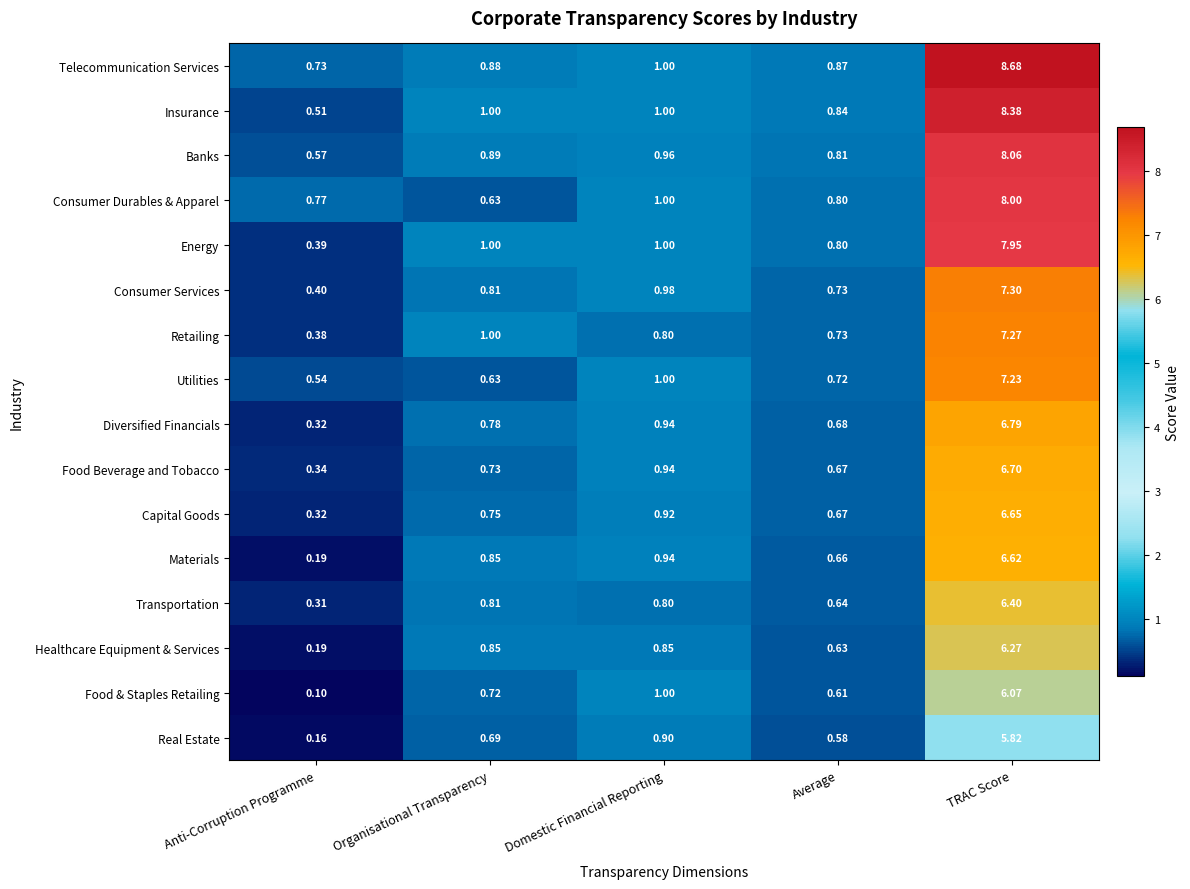

At which category is the sum across all series the highest?

TRAC Score